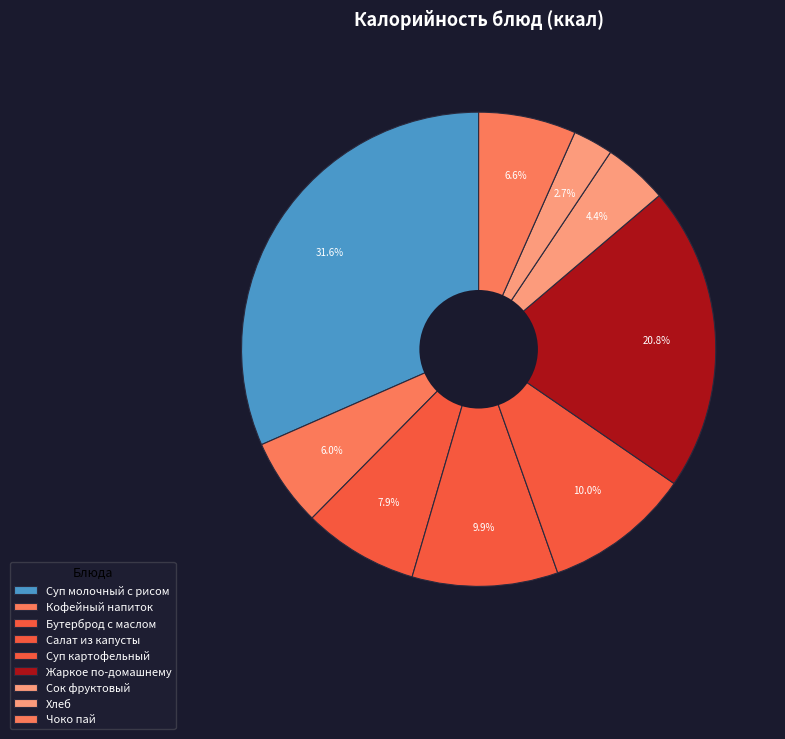

Between Сок фруктовый and Чоко пай, which is larger?

Чоко пай